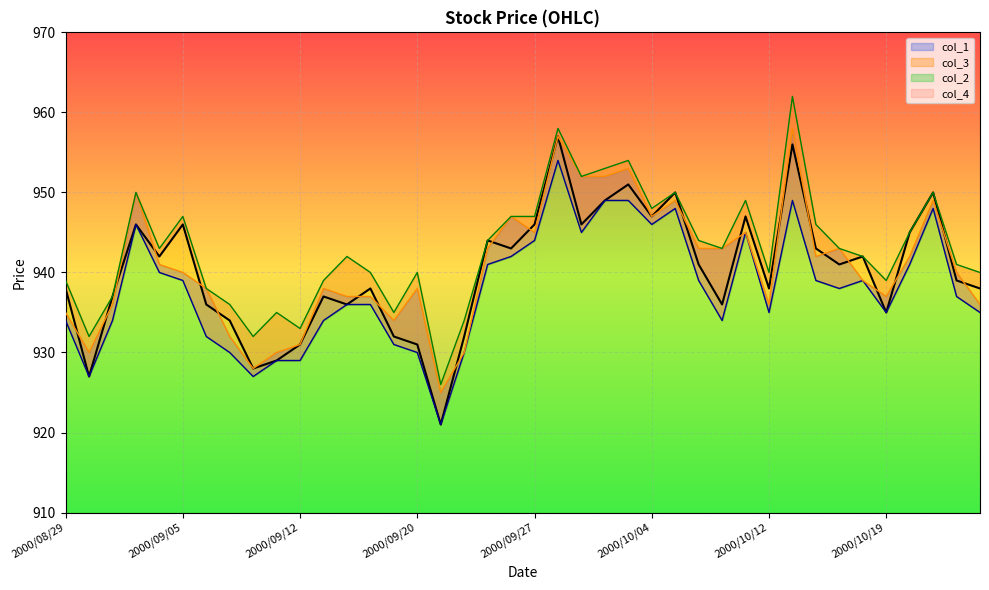

What position from the right is 2000/09/29?

18